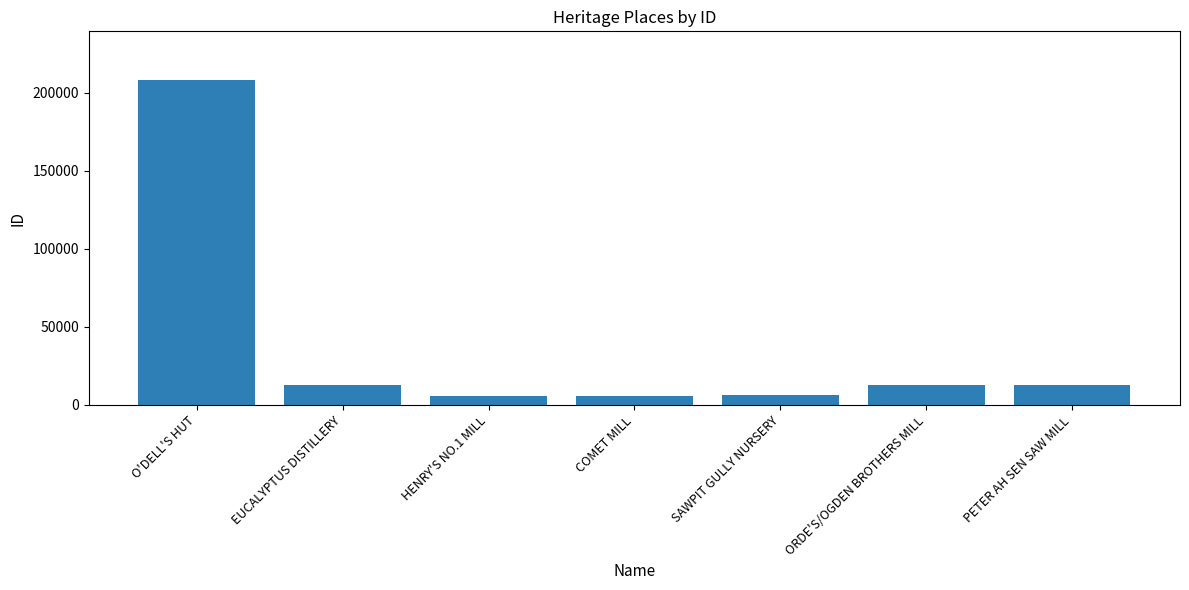

Which has a higher value, SAWPIT GULLY NURSERY or PETER AH SEN SAW MILL?

PETER AH SEN SAW MILL